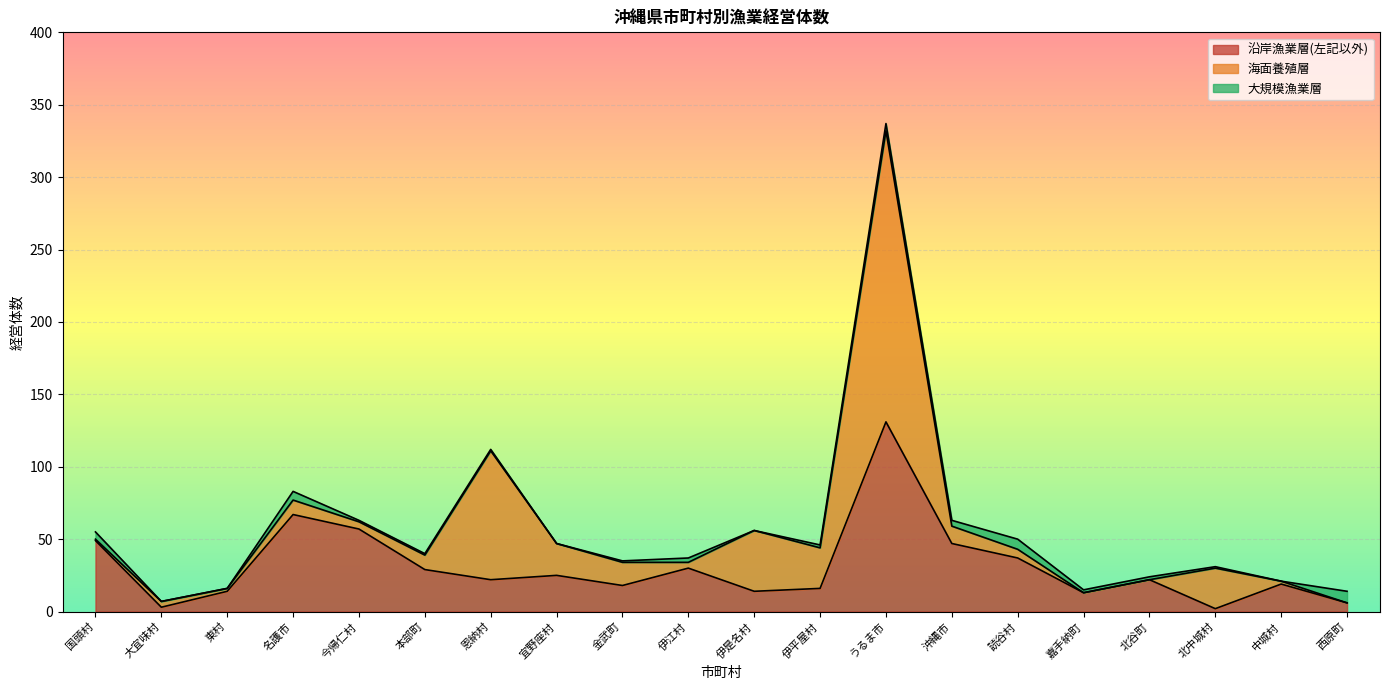

List the labels in order of 大規模漁業層 value, largest first.

西原町, 読谷村, 名護市, 国頭村, うるま市, 沖縄市, 伊江村, 伊平屋村, 嘉手納町, 北谷町, 今帰仁村, 本部町, 恩納村, 金武町, 北中城村, 大宜味村, 東村, 宜野座村, 伊是名村, 中城村